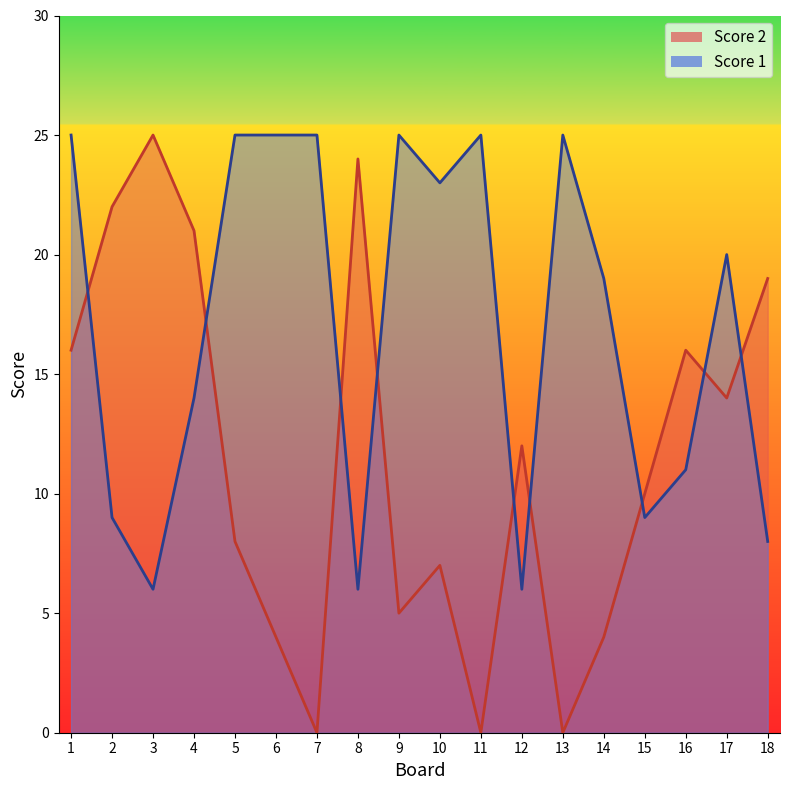

Which series has the largest range (max minus min)?

Score 2